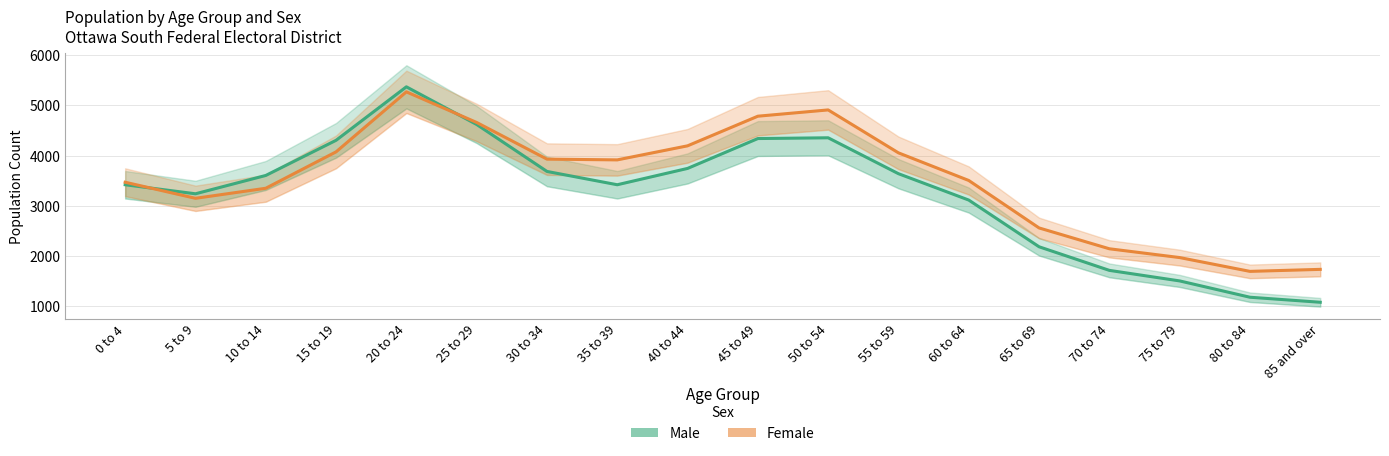

Reading left to right, what are all the values shown in this chart?

Male: 0 to 4=3420	5 to 9=3240	10 to 14=3605	15 to 19=4305	20 to 24=5370	25 to 29=4620	30 to 34=3685	35 to 39=3420	40 to 44=3745	45 to 49=4340	50 to 54=4355	55 to 59=3640	60 to 64=3115	65 to 69=2185	70 to 74=1715	75 to 79=1505	80 to 84=1180	85 and over=1080
Female: 0 to 4=3470	5 to 9=3150	10 to 14=3350	15 to 19=4075	20 to 24=5270	25 to 29=4660	30 to 34=3930	35 to 39=3915	40 to 44=4195	45 to 49=4785	50 to 54=4910	55 to 59=4055	60 to 64=3505	65 to 69=2560	70 to 74=2145	75 to 79=1970	80 to 84=1695	85 and over=1735